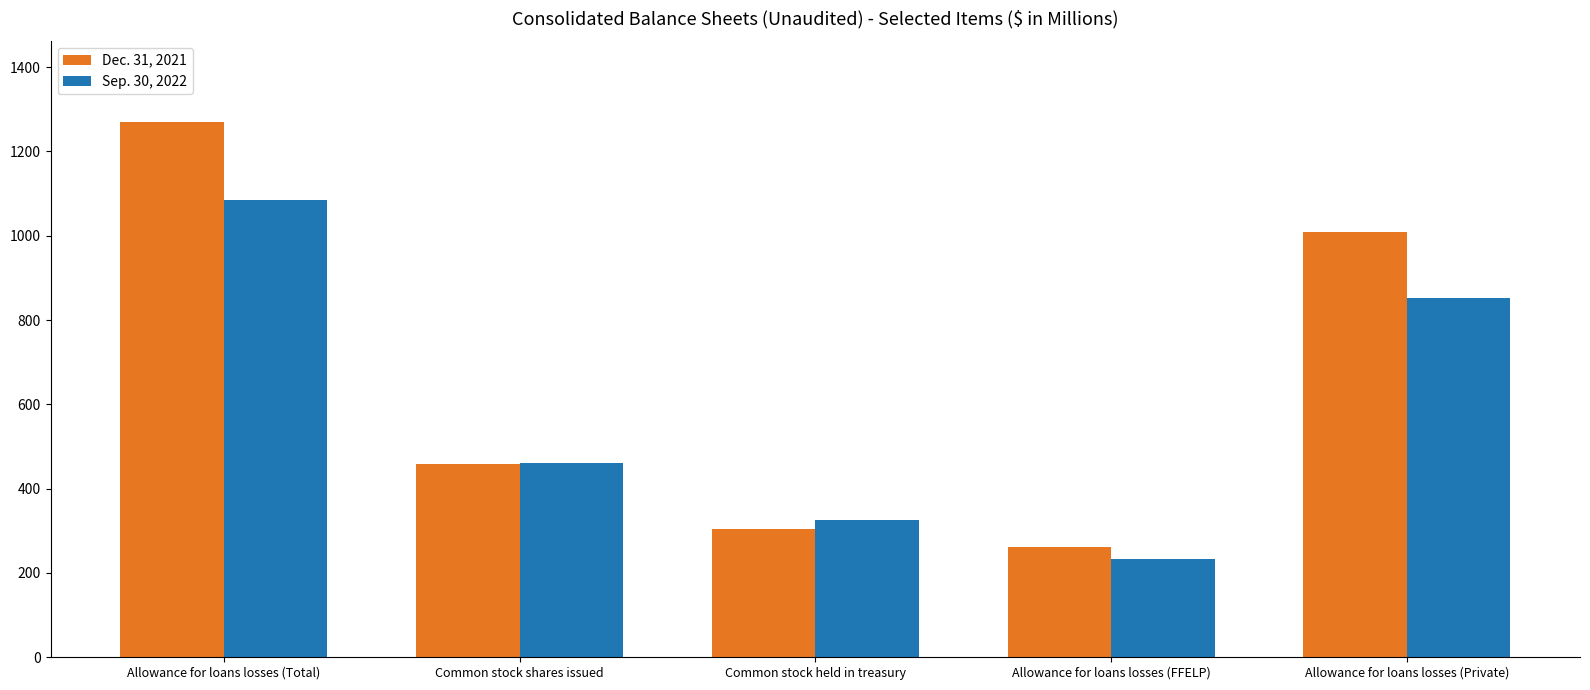

What is the label of the 3rd bar from the left?

Common stock held in treasury